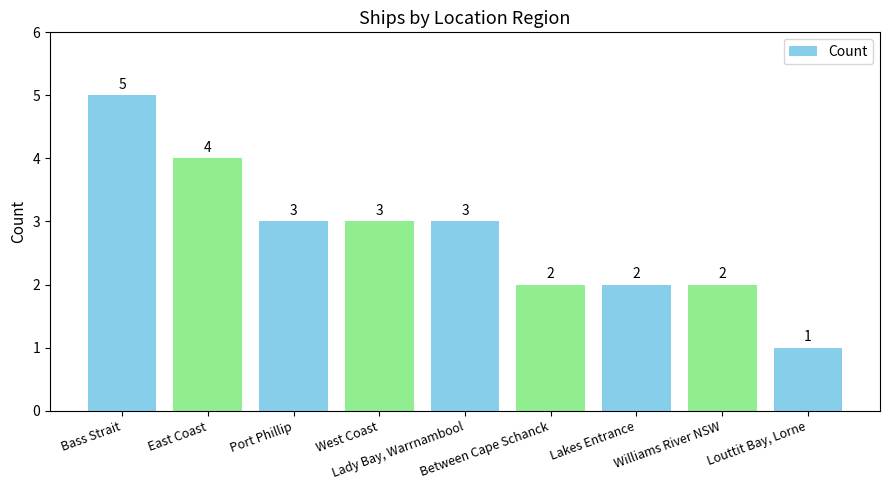

What is the average value?

3